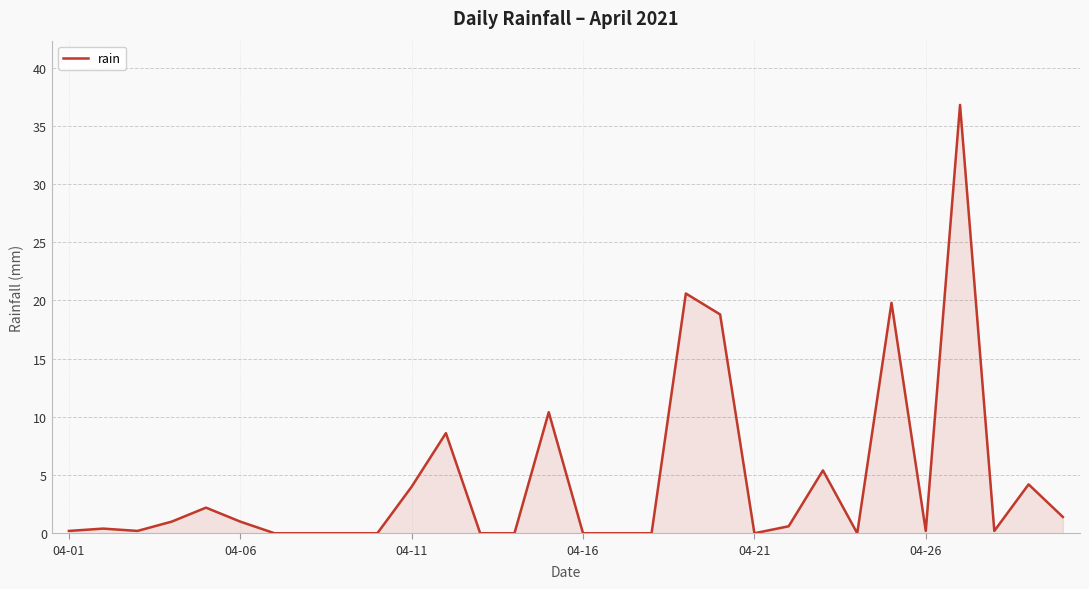

What is the maximum value shown in the chart?

36.8